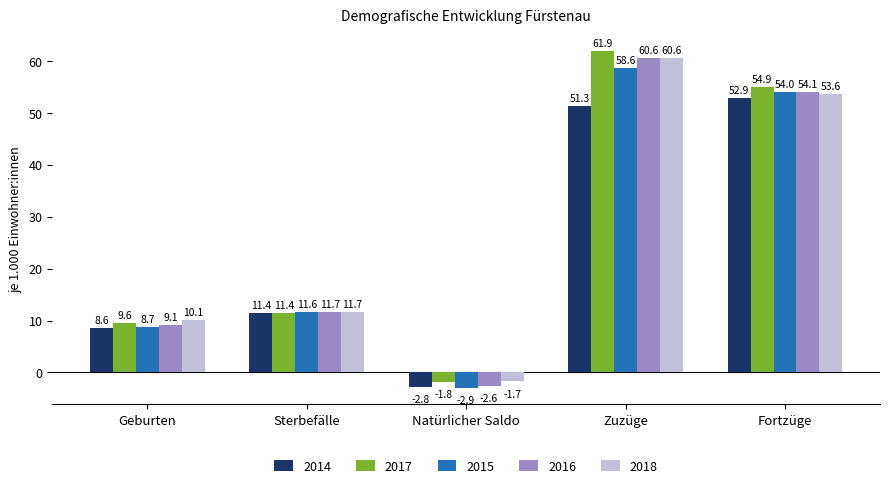

Which series has the largest range (max minus min)?

2017